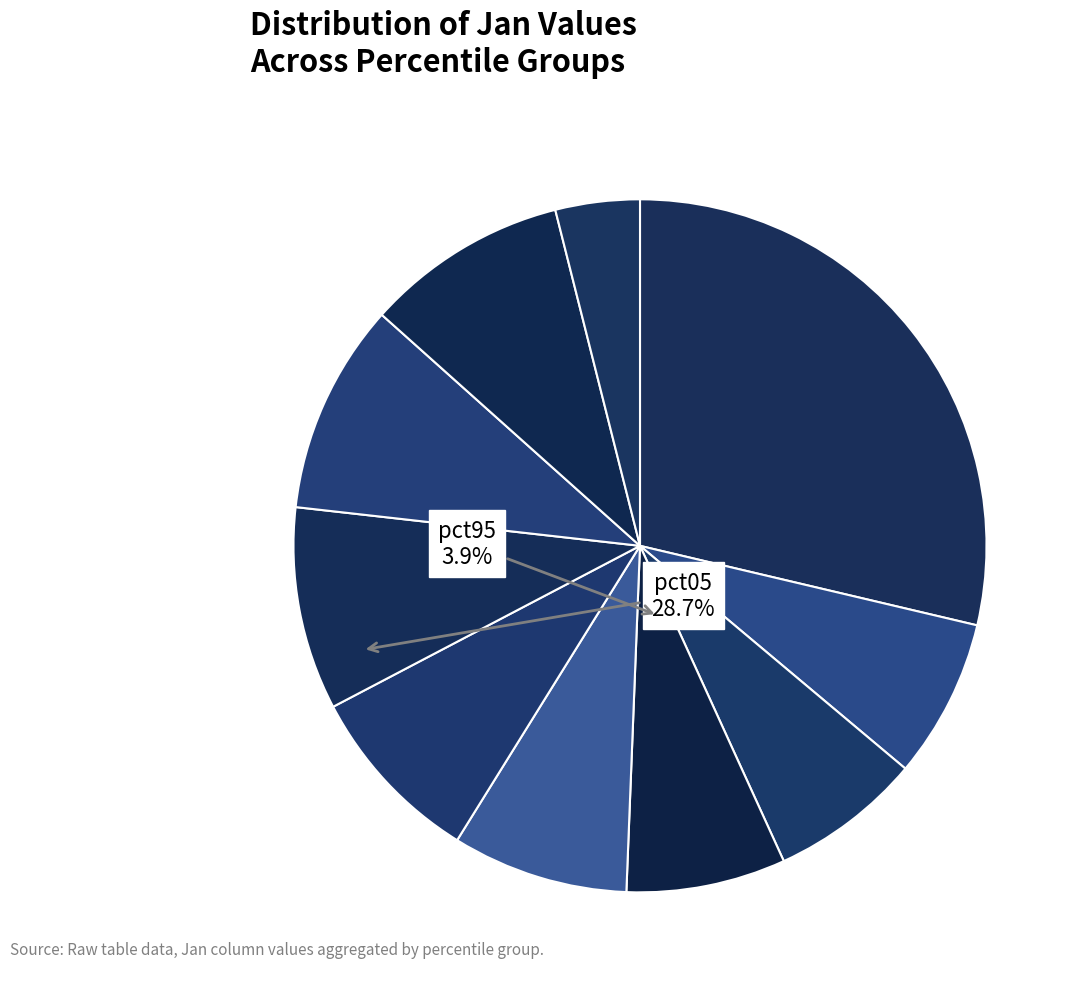

Count the number of slices in the pie.

10